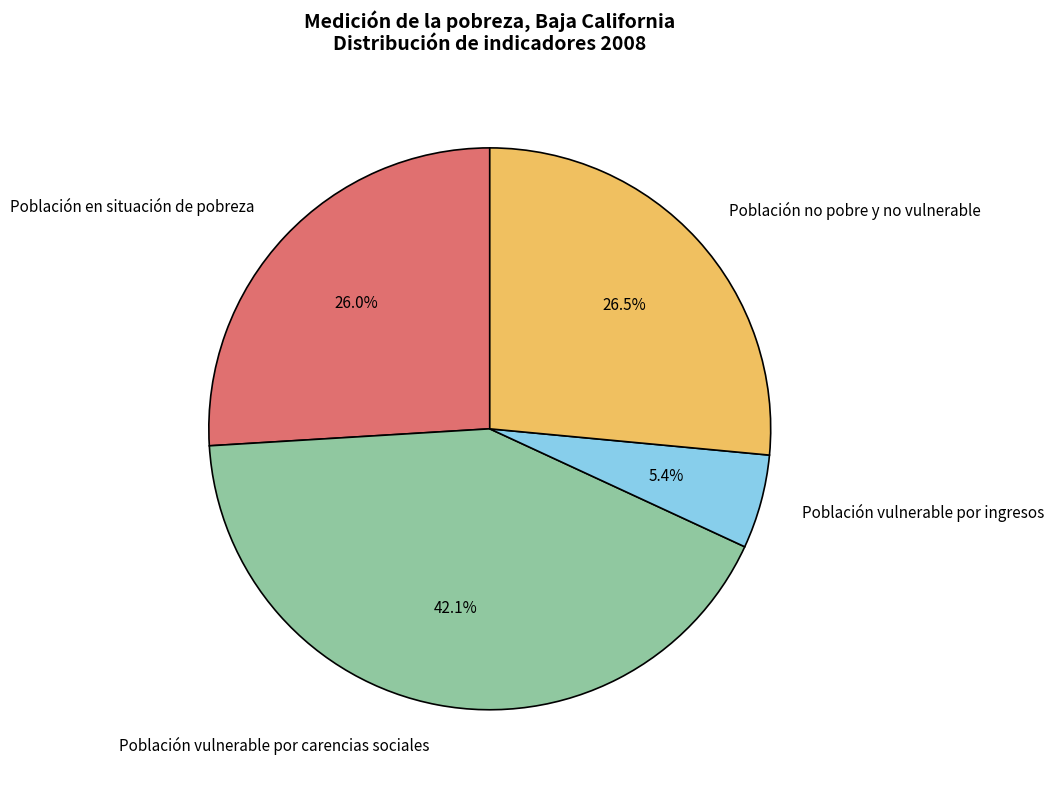

Is there any slice that represents more than half of the pie?

No